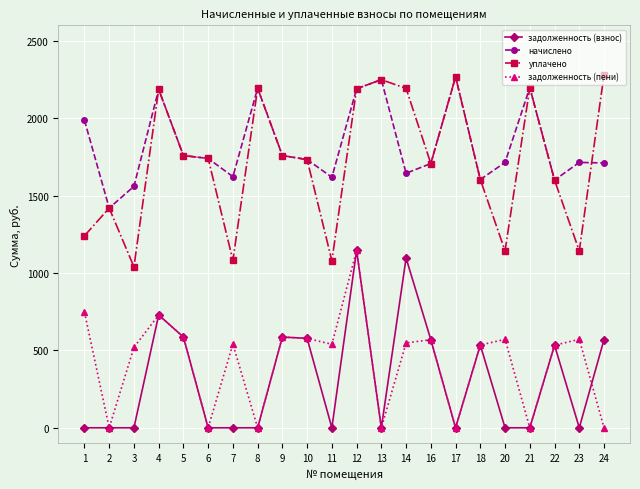

What is the sum of the задолженность (пени) values at 14 and 12?

1694.3